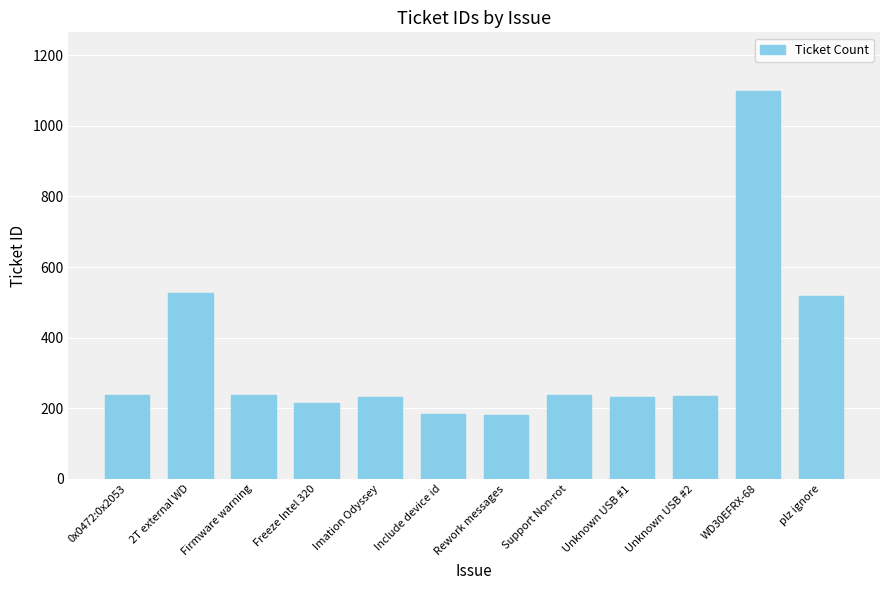

What is the value of the 5th bar from the left?

231